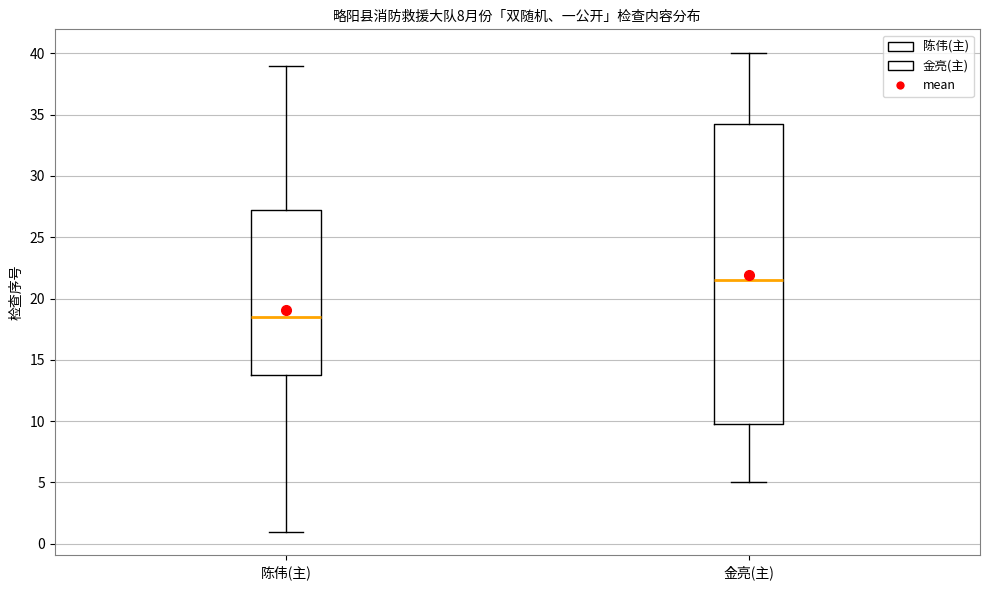

Which box has the highest median line?

金亮(主)